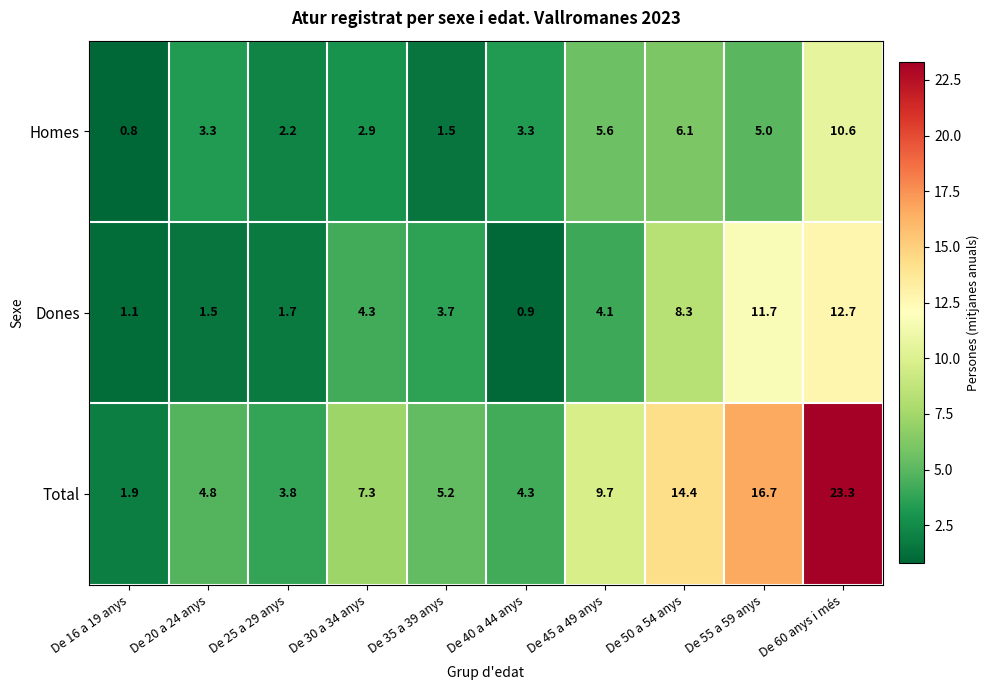

Rank the series by their maximum value, from lowest to highest.

Homes, Dones, Total